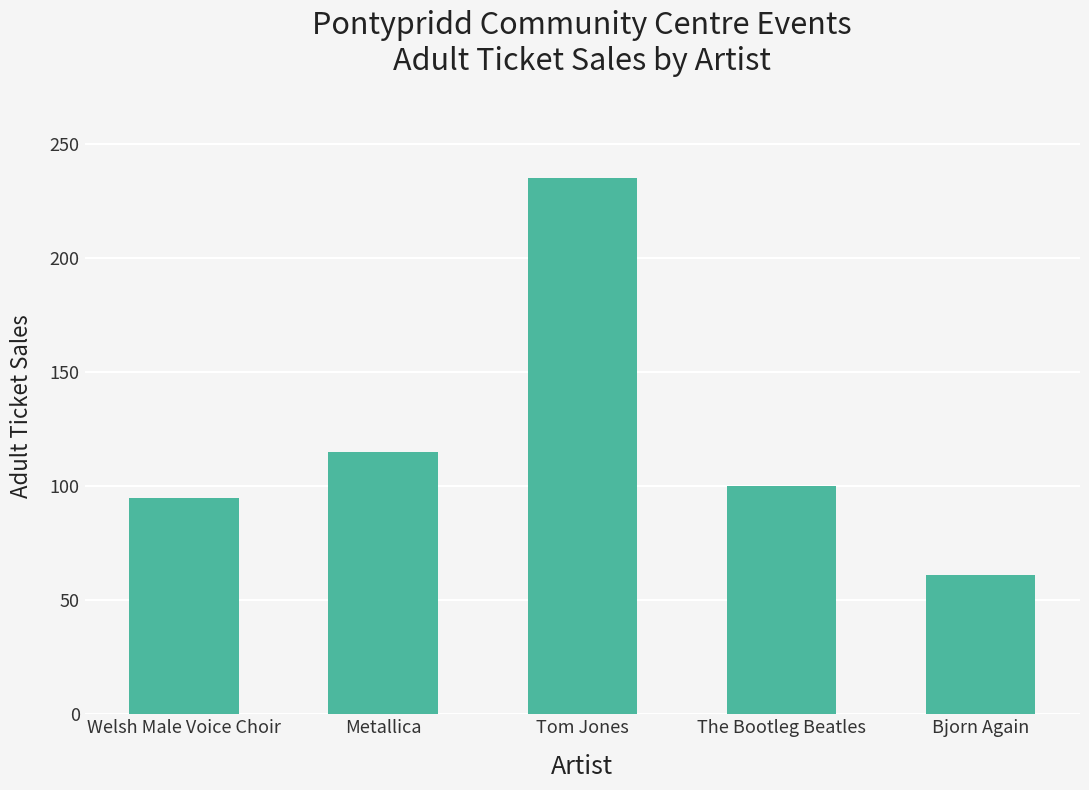

What position from the left is The Bootleg Beatles?

4